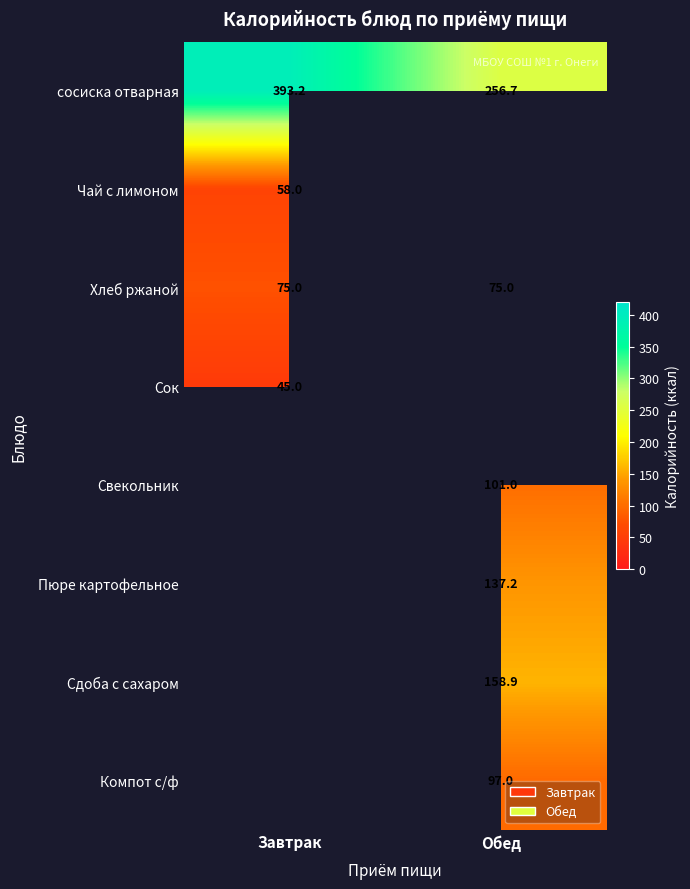

How many series are shown in this chart?

8